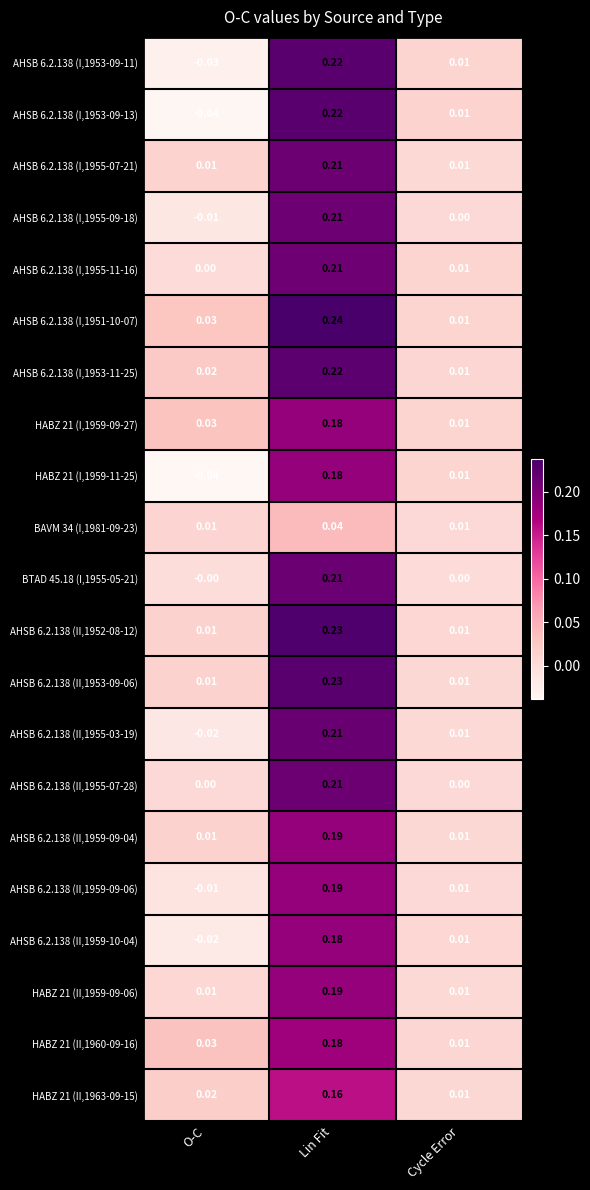

Where does the AHSB 6.2.138 (II,1955-03-19) series first go above 0?

Lin Fit